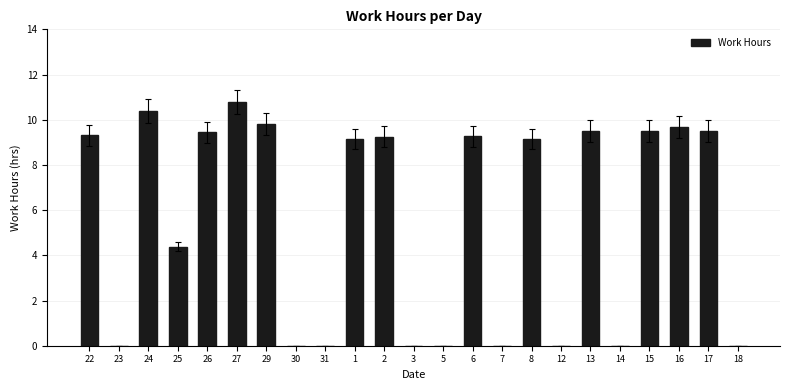

The value at 29 is 9.8. True or false?

True